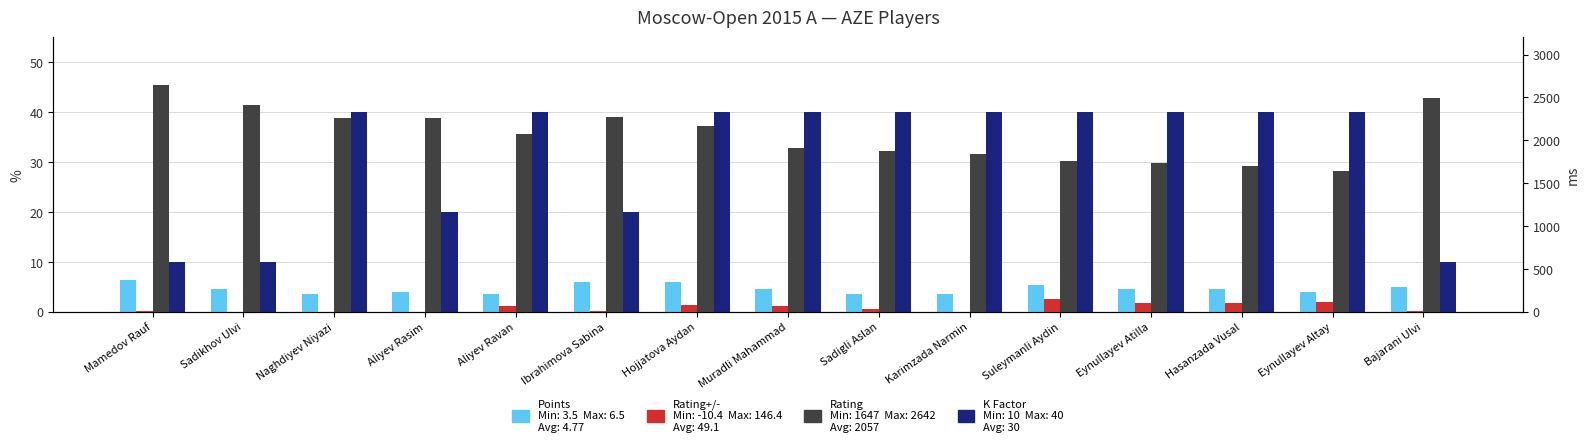

Reading right to left, extract all data points from this chart.

Points: Bajarani Ulvi=5.0	Eynullayev Altay=4.0	Hasanzada Vusal=4.5	Eynullayev Atilla=4.5	Suleymanli Aydin=5.5	Karimzada Narmin=3.5	Sadigli Aslan=3.5	Muradli Mahammad=4.5	Hojjatova Aydan=6.0	Ibrahimova Sabina=6.0	Aliyev Ravan=3.5	Aliyev Rasim=4.0	Naghdiyev Niyazi=3.5	Sadikhov Ulvi=4.5	Mamedov Rauf=6.5
K: Bajarani Ulvi=10.0	Eynullayev Altay=40.0	Hasanzada Vusal=40.0	Eynullayev Atilla=40.0	Suleymanli Aydin=40.0	Karimzada Narmin=40.0	Sadigli Aslan=40.0	Muradli Mahammad=40.0	Hojjatova Aydan=40.0	Ibrahimova Sabina=20.0	Aliyev Ravan=40.0	Aliyev Rasim=20.0	Naghdiyev Niyazi=40.0	Sadikhov Ulvi=10.0	Mamedov Rauf=10.0
Rating+/-: Bajarani Ulvi=8.6	Eynullayev Altay=113.2	Hasanzada Vusal=99.2	Eynullayev Atilla=106.4	Suleymanli Aydin=146.4	Karimzada Narmin=-10.4	Sadigli Aslan=28.8	Muradli Mahammad=70.0	Hojjatova Aydan=83.6	Ibrahimova Sabina=8.0	Aliyev Ravan=69.2	Aliyev Rasim=3.6	Naghdiyev Niyazi=2.0	Sadikhov Ulvi=-5.7	Mamedov Rauf=7.6
Rating: Bajarani Ulvi=2494.0	Eynullayev Altay=1647.0	Hasanzada Vusal=1706.0	Eynullayev Atilla=1739.0	Suleymanli Aydin=1761.0	Karimzada Narmin=1836.0	Sadigli Aslan=1879.0	Muradli Mahammad=1913.0	Hojjatova Aydan=2170.0	Ibrahimova Sabina=2273.0	Aliyev Ravan=2070.0	Aliyev Rasim=2257.0	Naghdiyev Niyazi=2266.0	Sadikhov Ulvi=2414.0	Mamedov Rauf=2642.0